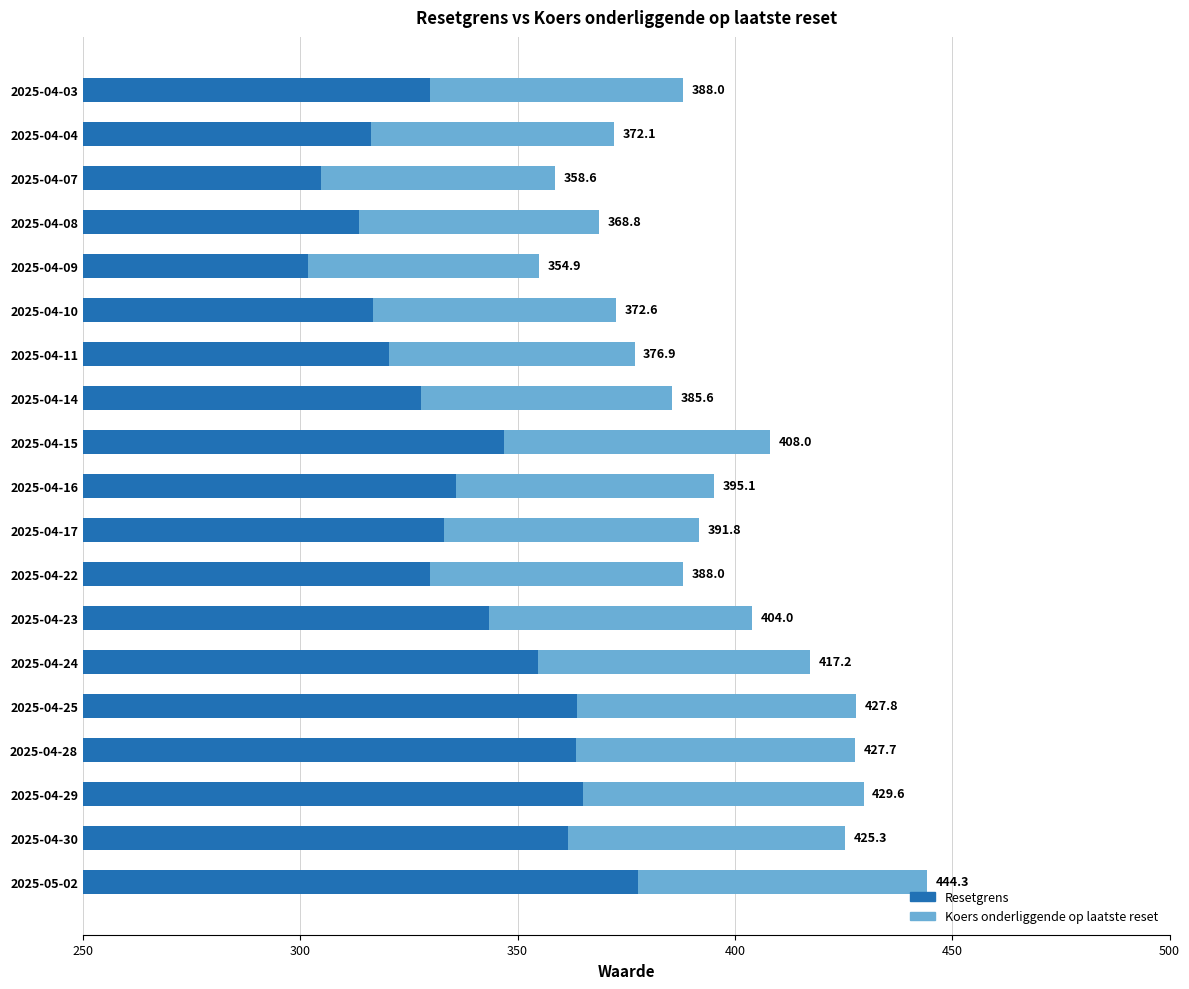

Reading right to left, list all the values displayed in this chart.

Koers onderliggende op laatste reset: 388.0	372.1	358.6	368.8	354.9	372.6	376.9	385.6	408.0	395.1	391.8	388.0	404.0	417.2	427.8	427.7	429.6	425.3	444.3
Resetgrens: 329.8	316.3	304.8	313.5	301.7	316.7	320.4	327.8	346.8	335.8	333.0	329.8	343.4	354.6	363.6	363.5	365.2	361.5	377.7